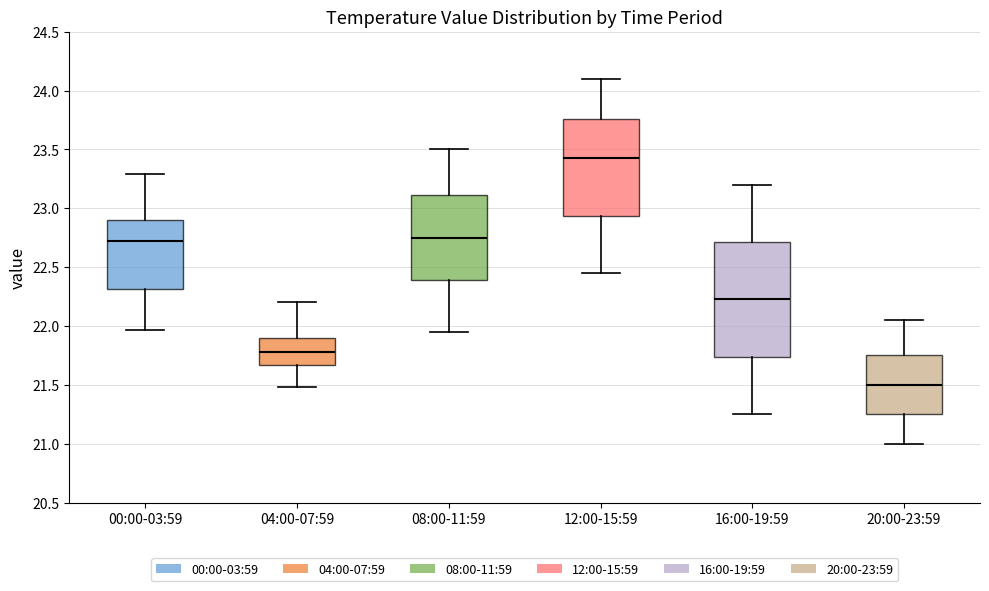

Which box has the highest median line?

12:00-15:59